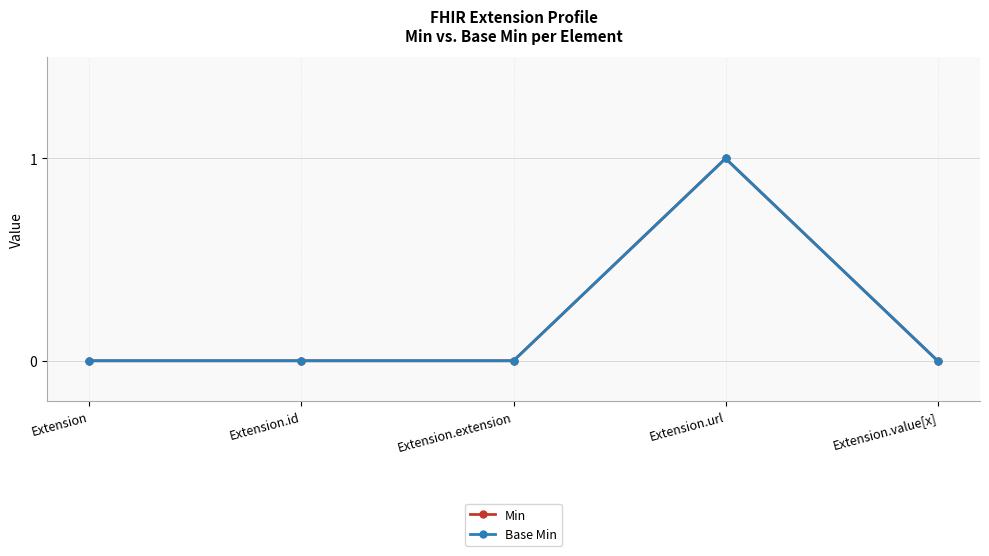

Is this an area chart (filled region under the line)?

No